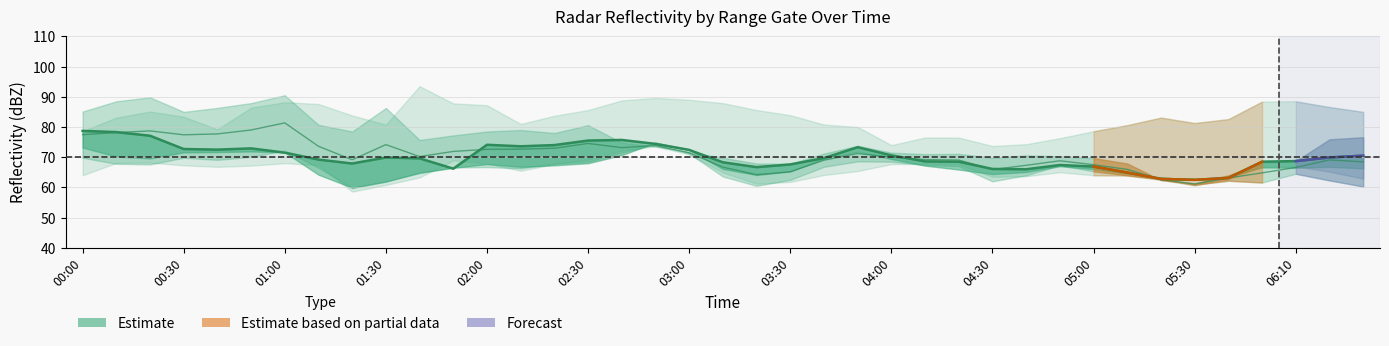

Reading right to left, transcribe all the data shown in this chart.

70.5	69.9	68.7	68.5	63.1	62.5	62.8	64.9	66.9	67.4	66.0	66.1	68.5	68.6	70.6	73.3	69.7	67.6	66.7	68.3	72.4	74.4	75.7	75.5	74.0	73.6	74.1	66.2	69.6	69.9	67.9	69.2	71.5	72.9	72.5	72.7	77.1	78.3	78.7